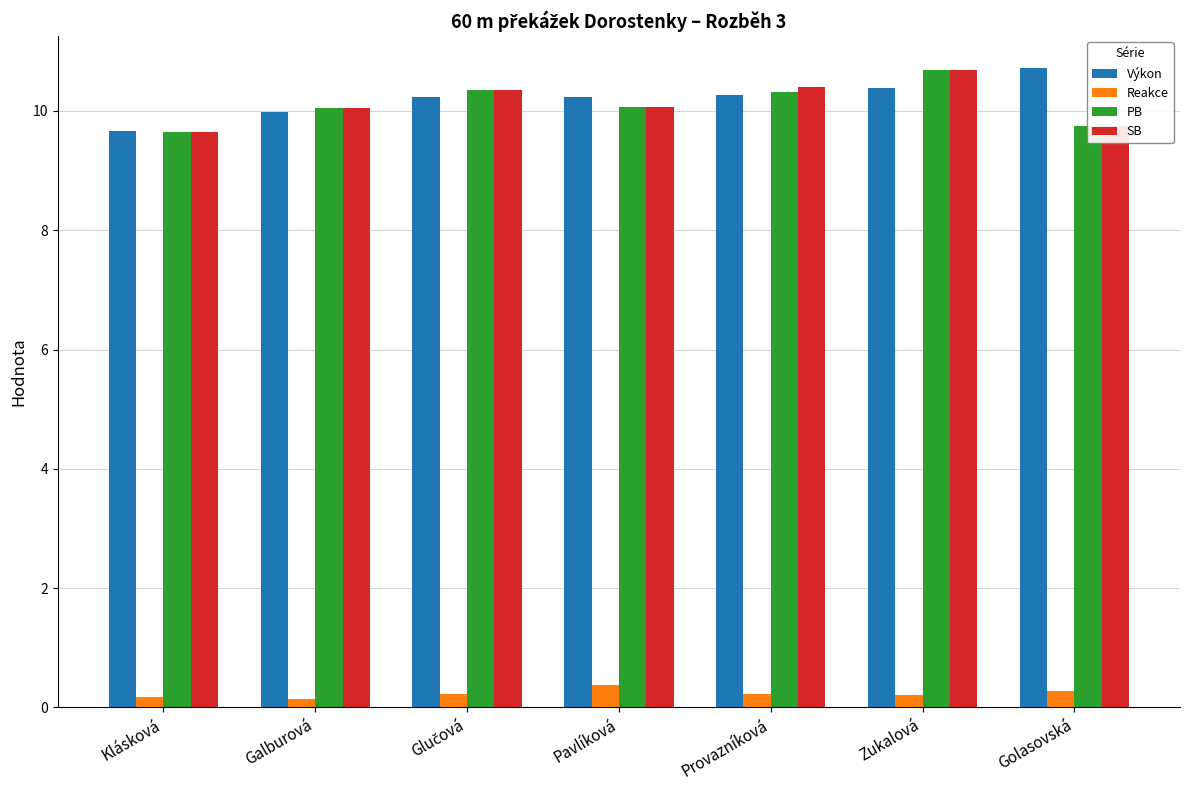

What is the approximate value of PB at Golasovská?

9.8